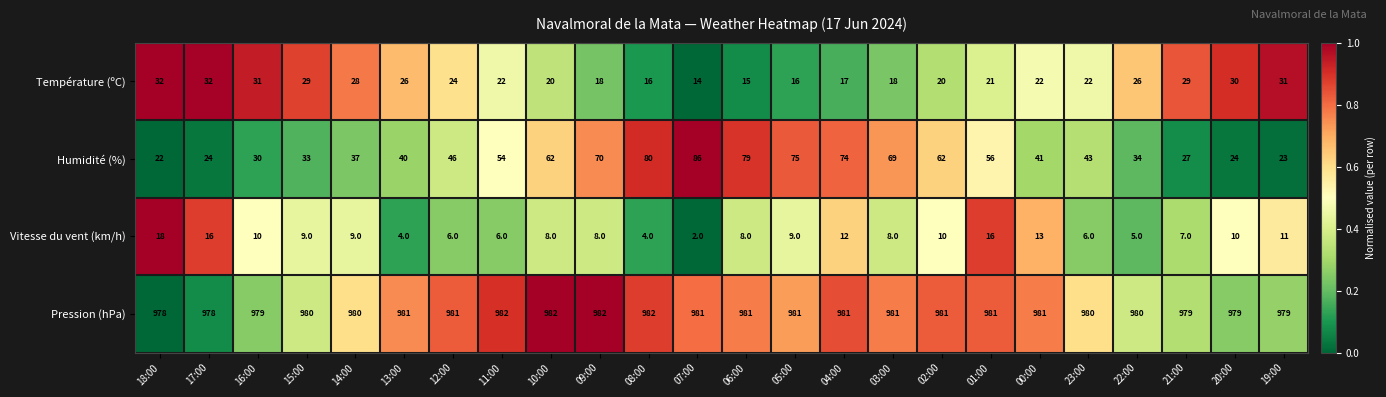

True or false: Pression (hPa) has a value of 981 at 01:00.

True